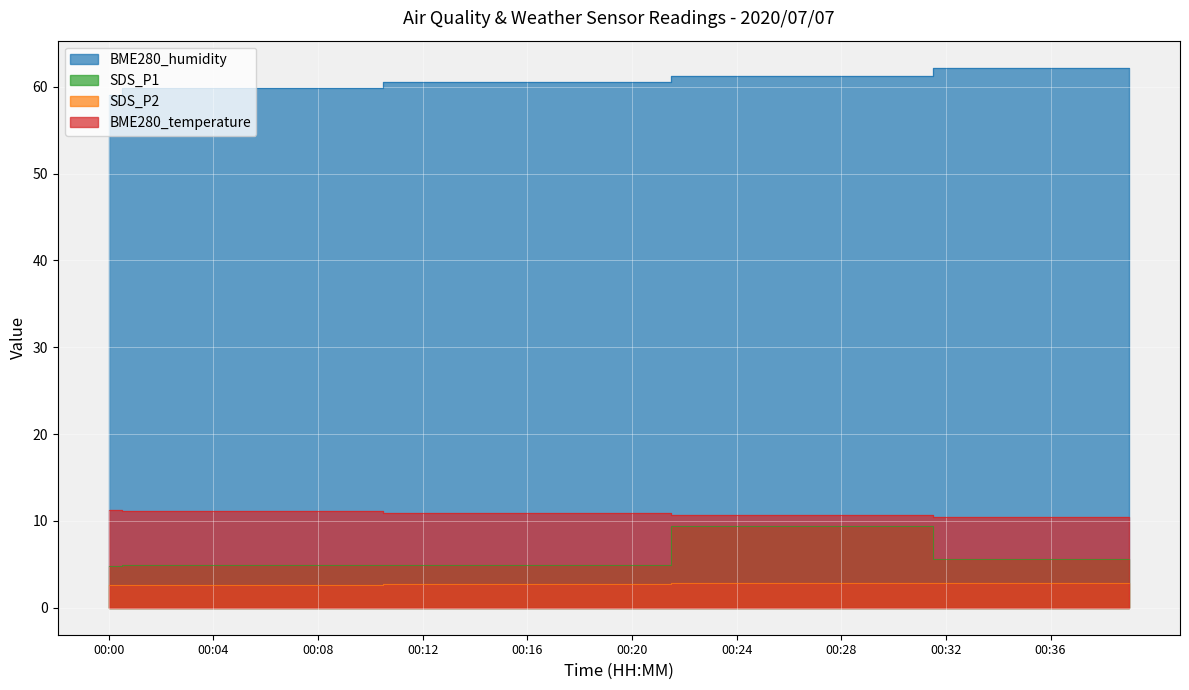

Rank the categories by BME280_temperature value from lowest to highest.

00:32, 00:33, 00:34, 00:35, 00:36, 00:37, 00:38, 00:39, 00:22, 00:23, 00:24, 00:25, 00:26, 00:27, 00:28, 00:29, 00:30, 00:31, 00:11, 00:12, 00:13, 00:14, 00:15, 00:16, 00:17, 00:18, 00:19, 00:20, 00:21, 00:01, 00:02, 00:03, 00:04, 00:05, 00:06, 00:07, 00:08, 00:09, 00:10, 00:00